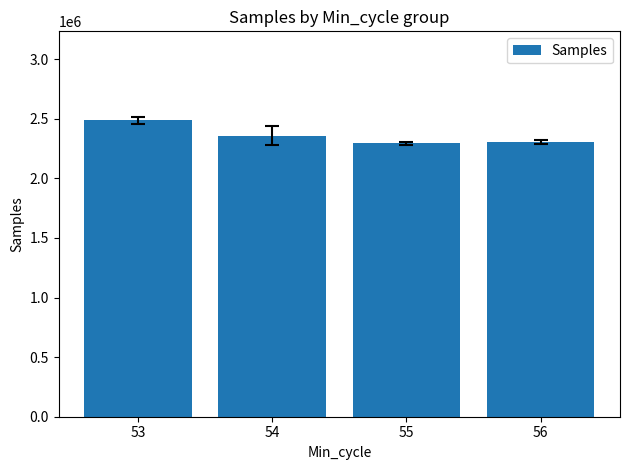

Count the number of data series in this chart.

1